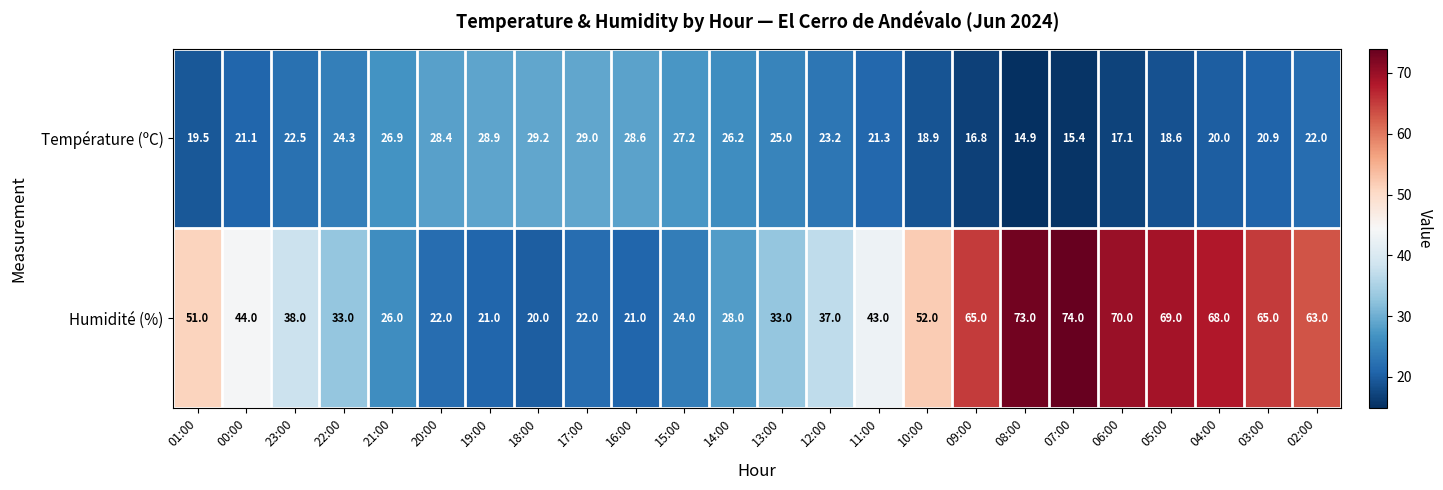

The value of Humidité (%) at 00:00 is 44.0. True or false?

True